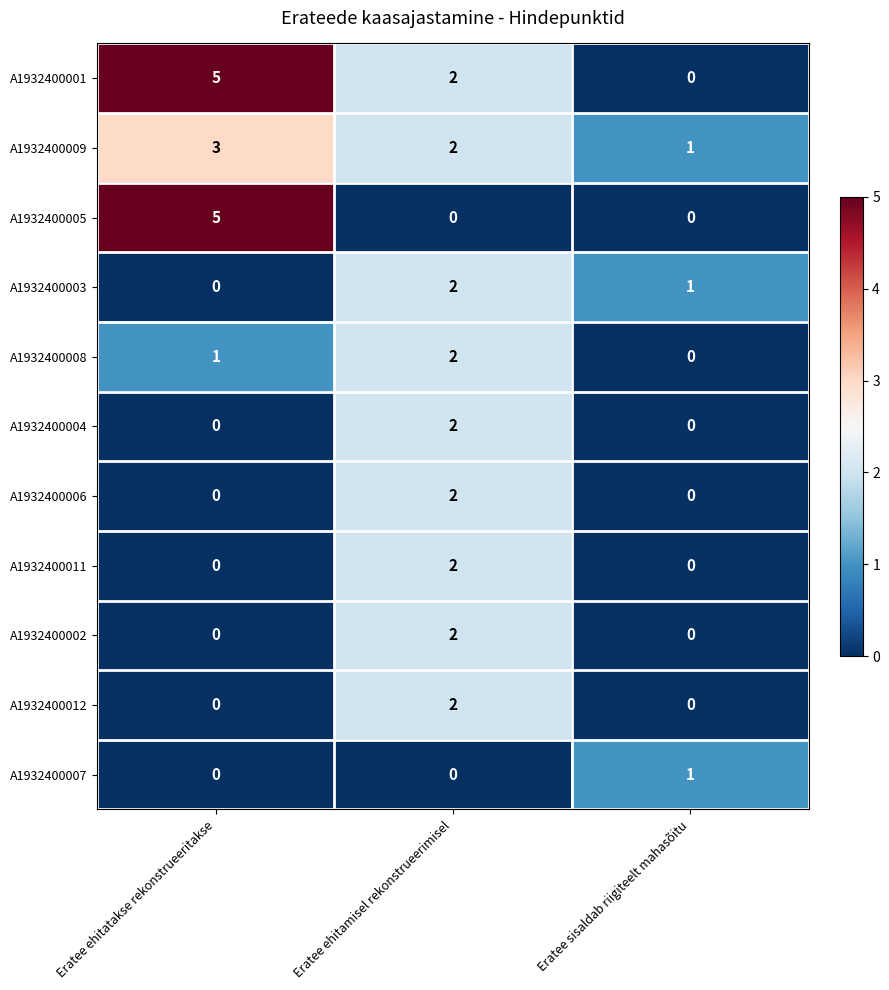

Which series changed the most between Eratee ehitatakse rekonstrueeritakse and Eratee ehitamisel rekonstrueerimisel?

A1932400005